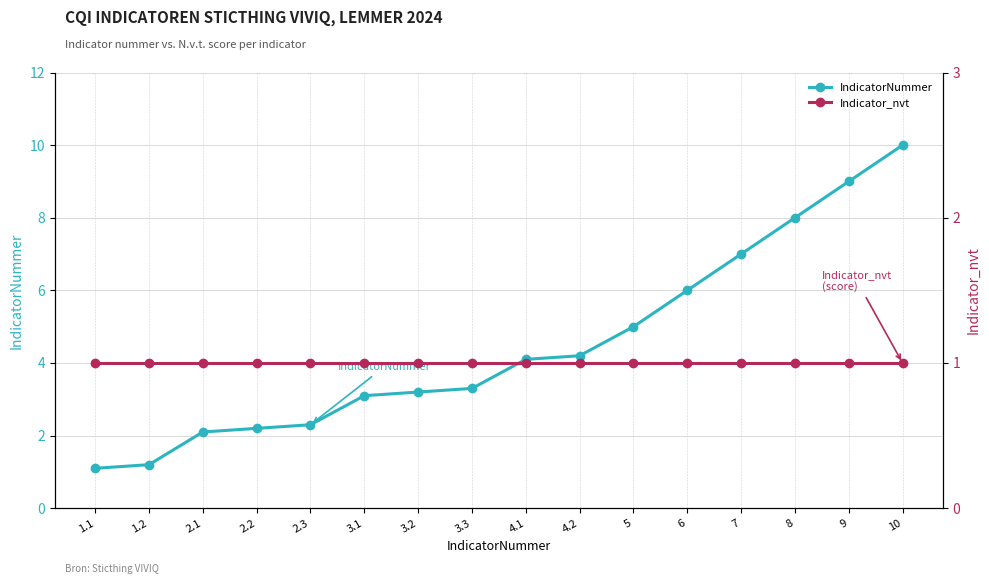

At which label does IndicatorNummer reach its minimum?

1.1